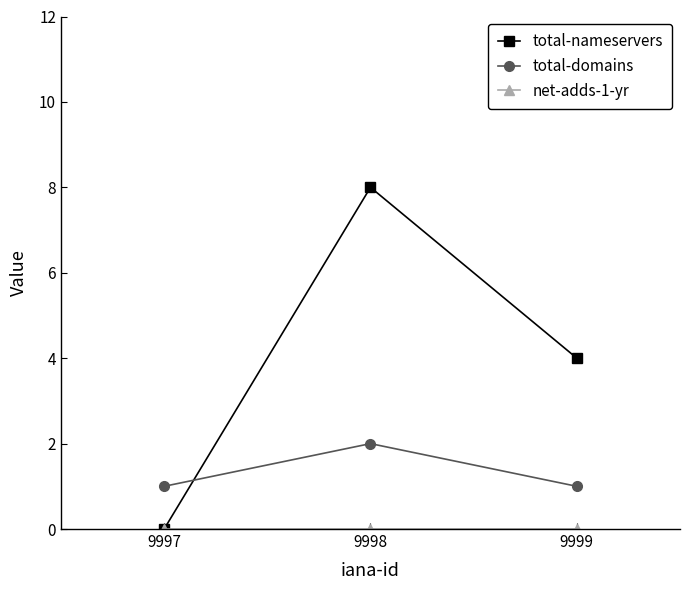

What is the value of the total-nameservers point at the 2nd from the left?

8